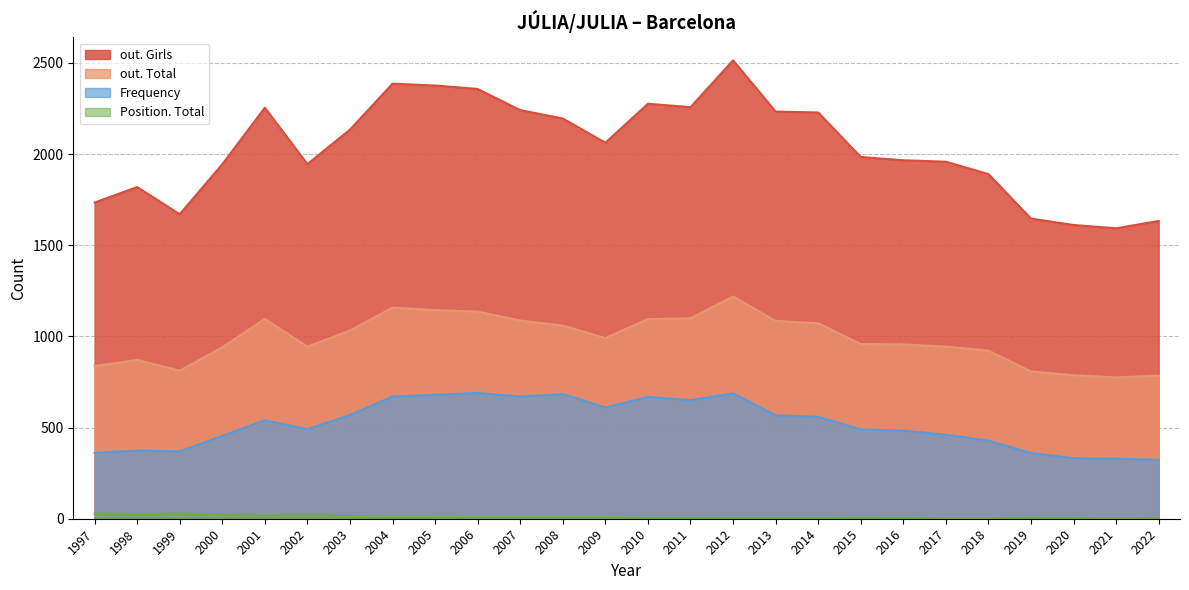

What are all the series names shown in the legend?

out. Girls, out. Total, Frequency, Position. Total